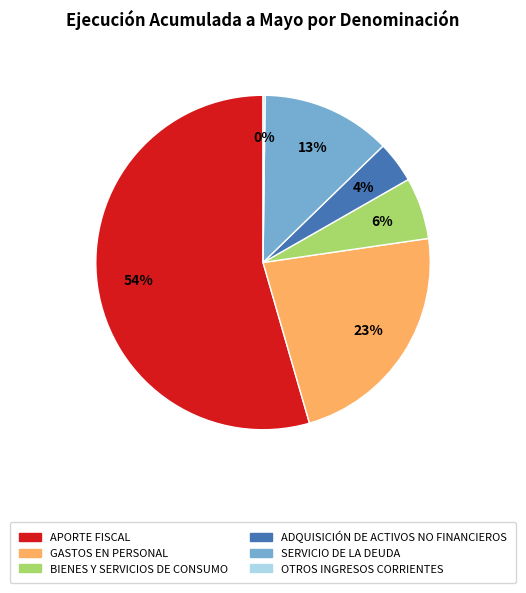

What percentage is the GASTOS EN PERSONAL slice, to the nearest percent?

23%